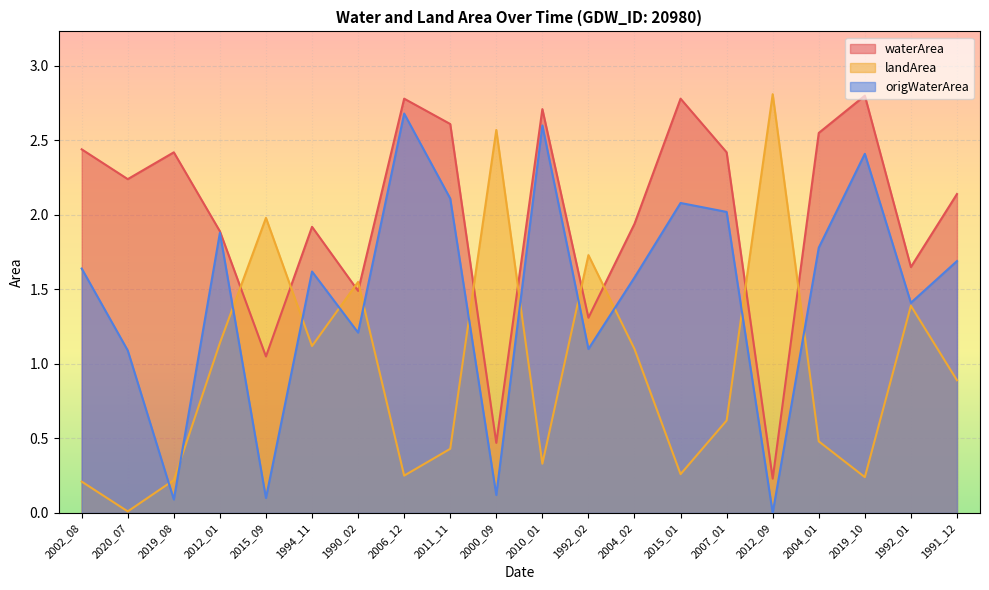

What is the maximum value shown in the chart?

2.8